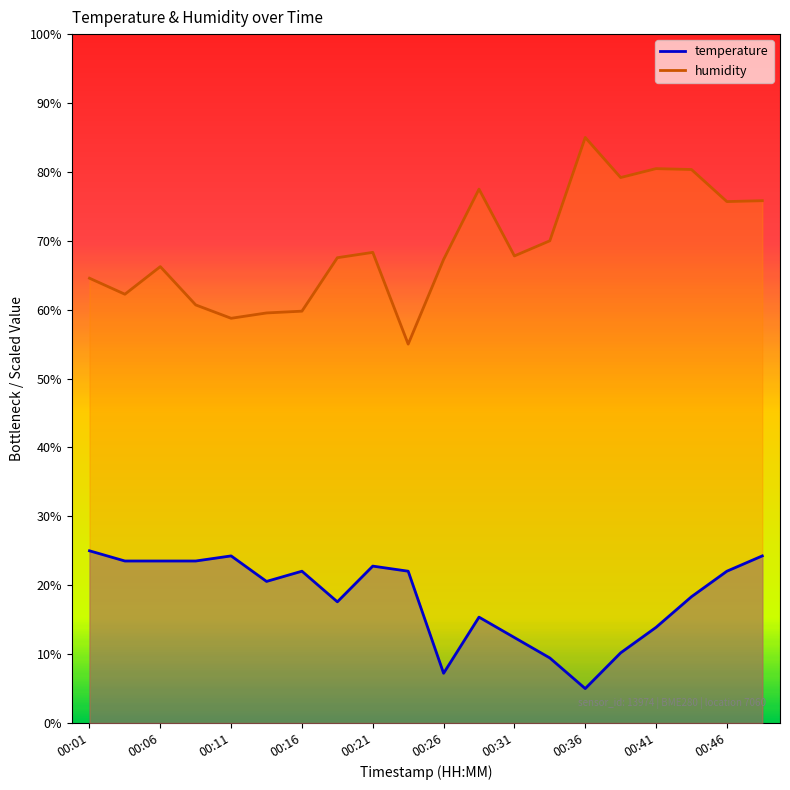

What is the difference between the highest and lowest values at 00:34?

60.6